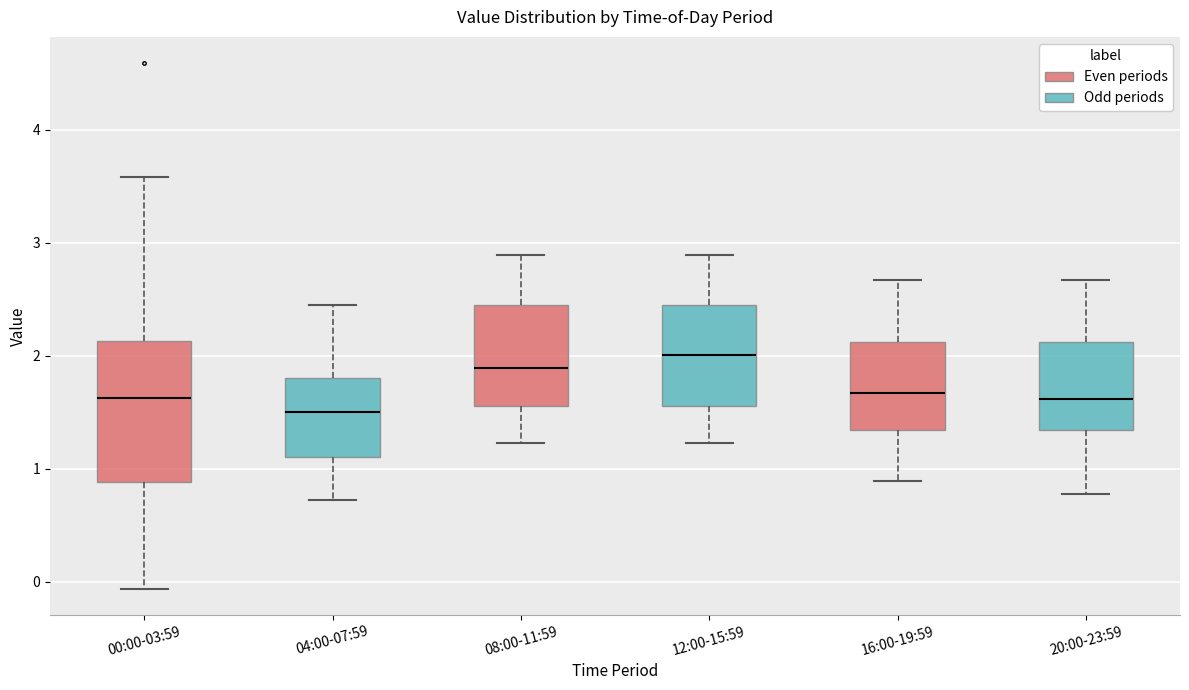

Which box's median line is the highest?

12:00-15:59